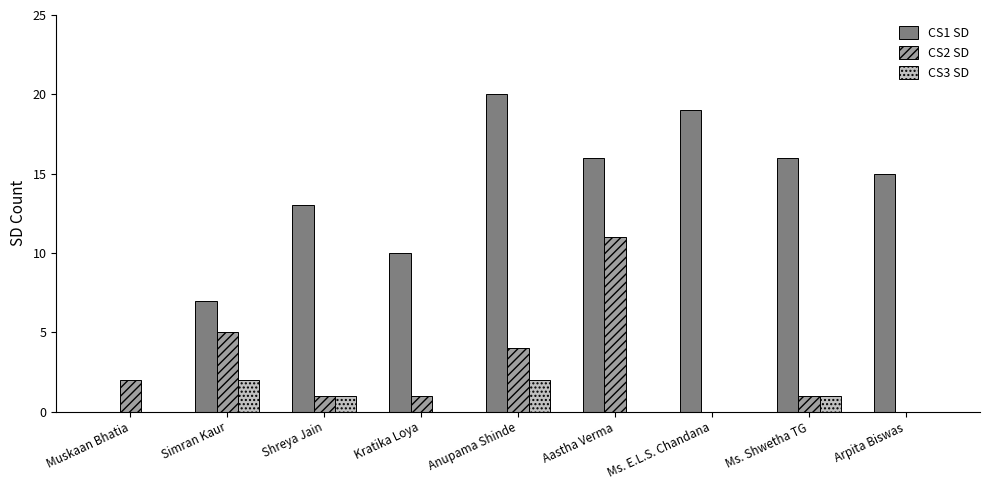

The value of CS2 SD at Arpita Biswas is 0. True or false?

True